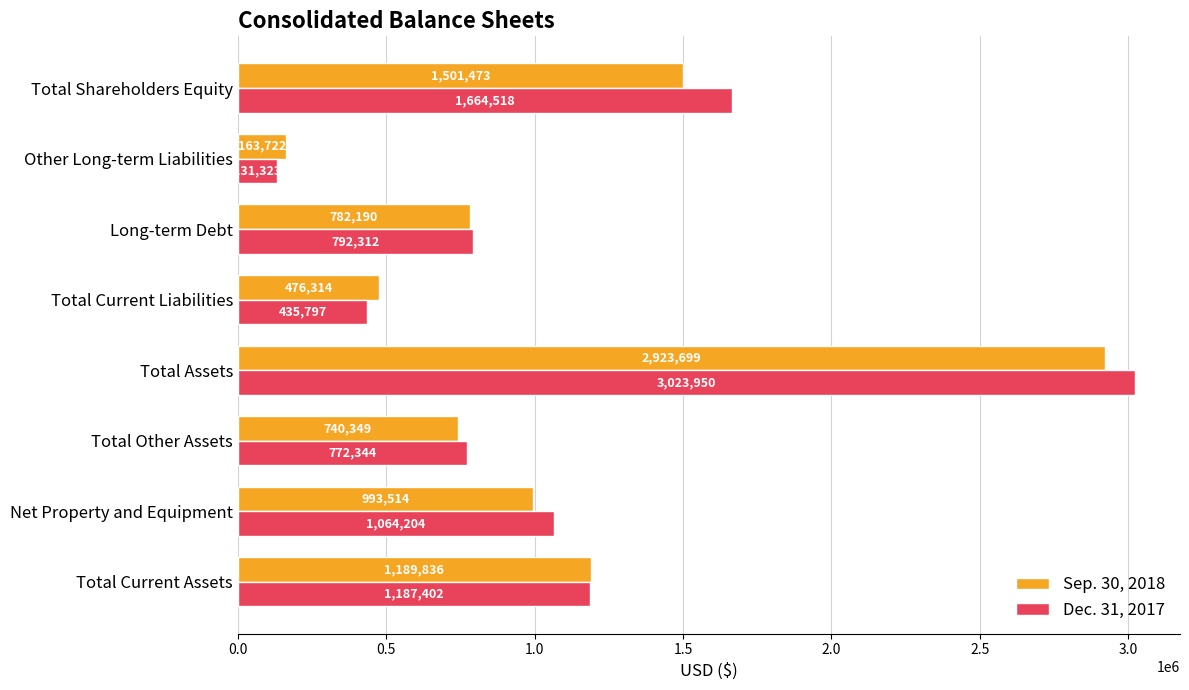

True or false: Dec. 31, 2017 has a value of 826532 at Total Assets.

False